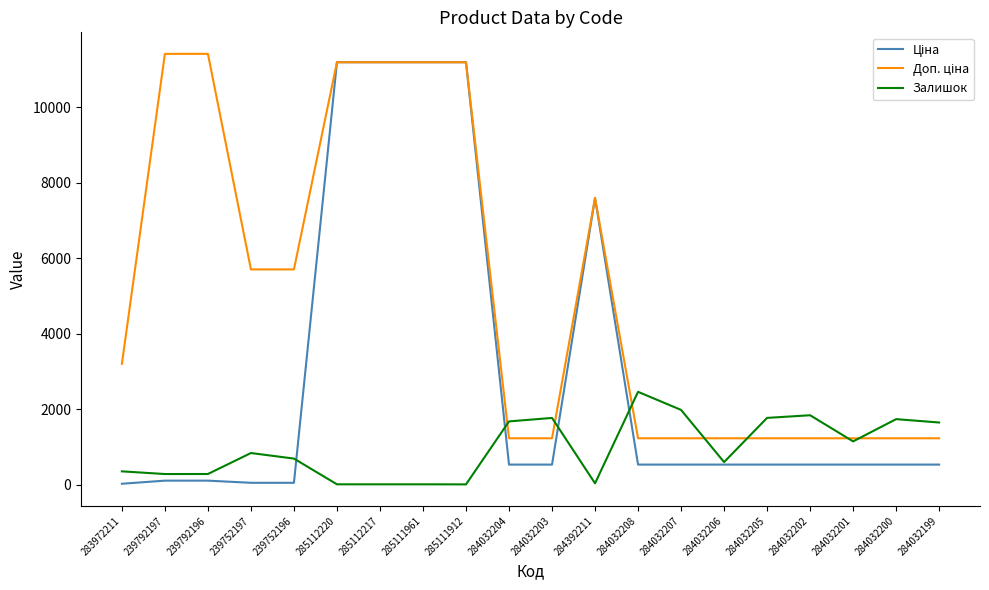

True or false: Залишок has a value of 2480.0 at 284032203.

False